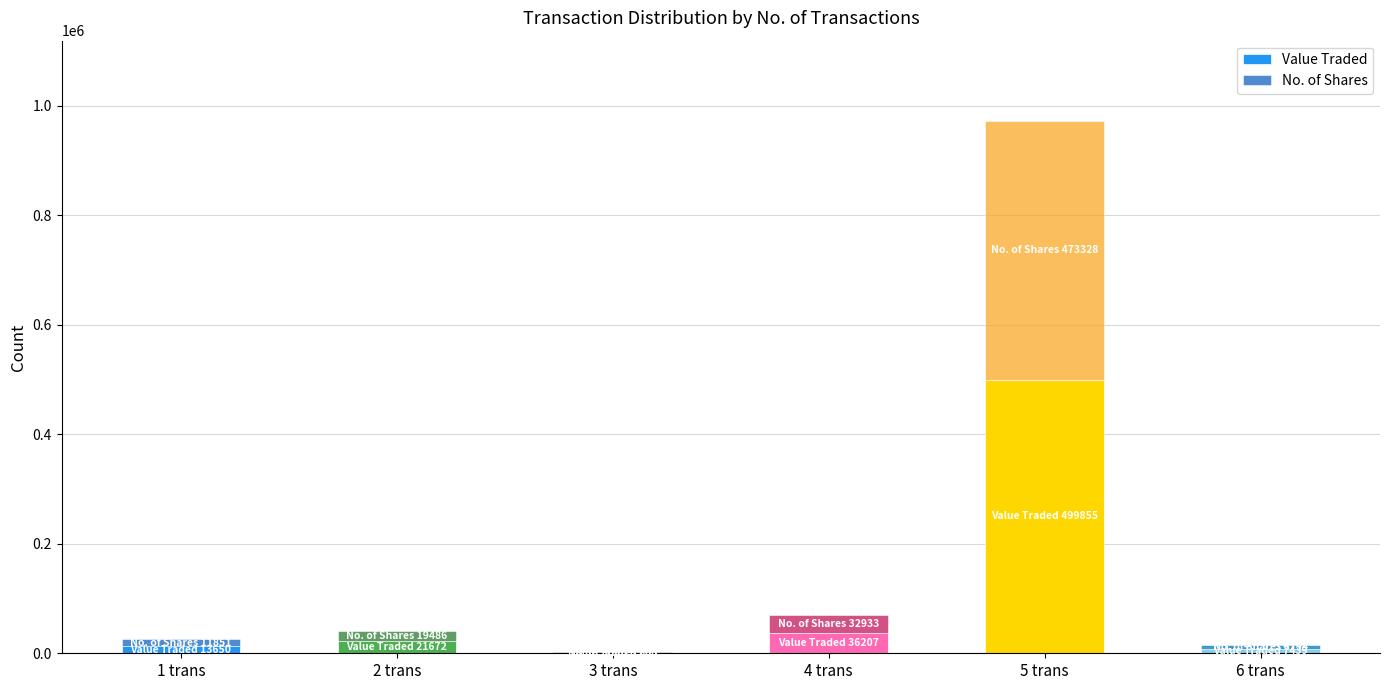

What is the maximum value for Value Traded?

499855